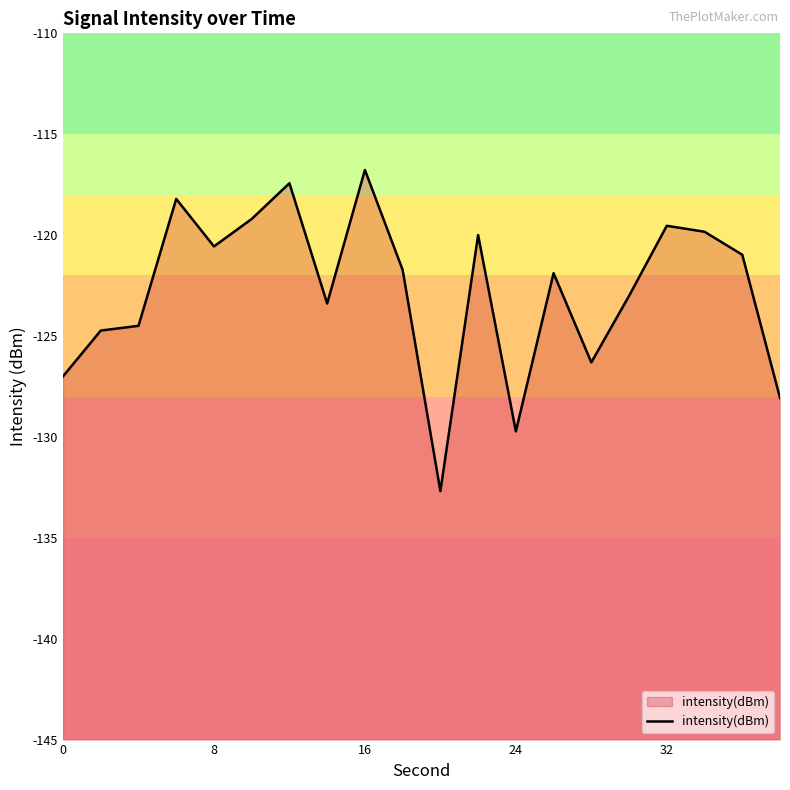

How many values exceed -121?

9